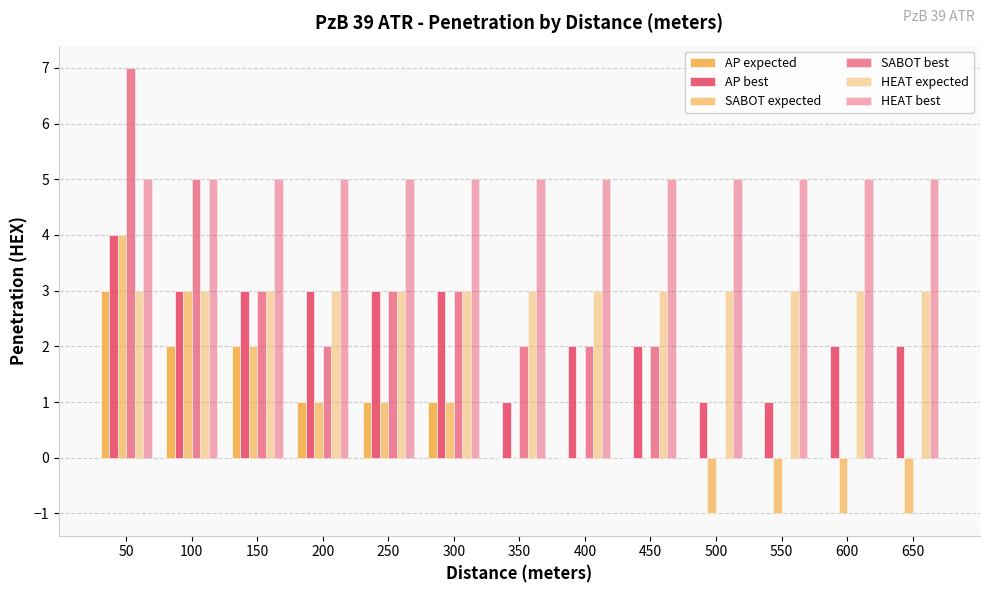

How many series are shown in this chart?

6